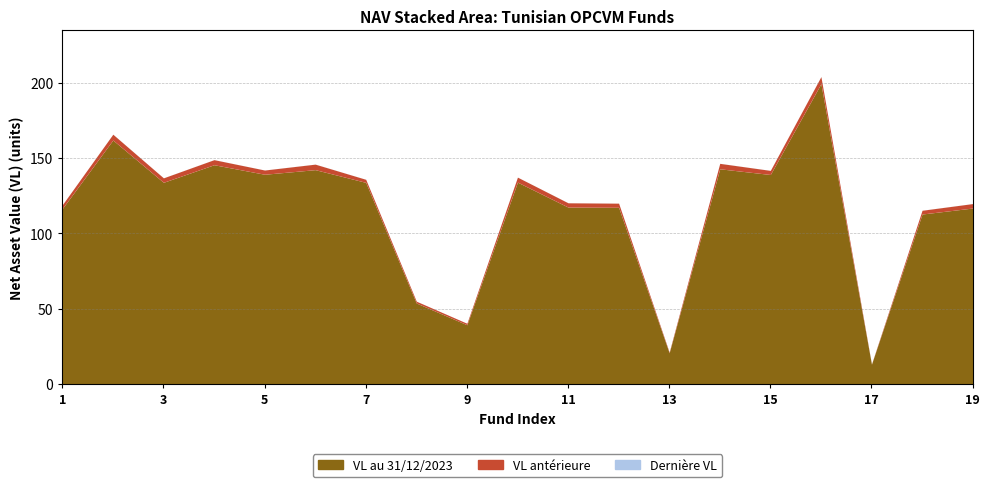

Reading right to left, what are all the values shown in this chart?

VL au 31/12/2023: ATTIJARI FCP OBLIGATAIRE=116.8	FCP SMART EQUILIBRE OBLIGATAIRE=112.9	FCP SALAMETT PLUS=13.2	FCP BNA CAPITALISATION=199.4	FCP WAFA OBLIGATAIRE CAPITALISATION=139.1	MCP SAFE FUND=142.9	FCP SALAMETT CAP=20.8	INTERNATIONALE OBLIGATAIRE SICAV=117.3	BTK SICAV=117.5	POSTE OBLIGATAIRE SICAV TANIT=134.0	SICAV BH CAPITALISATION=39.4	SICAV AMEN=53.8	FINA O SICAV=133.9	FIDELITY SICAV PLUS=142.3	LA GENERALE OBLIG-SICAV=139.3	SICAV L EPARGNE OBLIGATAIRE=145.6	UNION FINANCIERE SALAMMBO SICAV=133.9	SICAV PATRIMOINE OBLIGATAIRE=162.0	TUNISIE SICAV=116.5
VL anterieure: ATTIJARI FCP OBLIGATAIRE=119.8	FCP SMART EQUILIBRE OBLIGATAIRE=115.4	FCP SALAMETT PLUS=13.4	FCP BNA CAPITALISATION=204.0	FCP WAFA OBLIGATAIRE CAPITALISATION=141.8	MCP SAFE FUND=146.5	FCP SALAMETT CAP=21.2	INTERNATIONALE OBLIGATAIRE SICAV=120.1	BTK SICAV=120.3	POSTE OBLIGATAIRE SICAV TANIT=137.3	SICAV BH CAPITALISATION=40.4	SICAV AMEN=55.0	FINA O SICAV=135.9	FIDELITY SICAV PLUS=146.0	LA GENERALE OBLIG-SICAV=142.1	SICAV L EPARGNE OBLIGATAIRE=148.9	UNION FINANCIERE SALAMMBO SICAV=136.9	SICAV PATRIMOINE OBLIGATAIRE=165.8	TUNISIE SICAV=119.0
Derniere VL: ATTIJARI FCP OBLIGATAIRE=119.8	FCP SMART EQUILIBRE OBLIGATAIRE=115.4	FCP SALAMETT PLUS=13.4	FCP BNA CAPITALISATION=204.1	FCP WAFA OBLIGATAIRE CAPITALISATION=141.8	MCP SAFE FUND=146.5	FCP SALAMETT CAP=21.2	INTERNATIONALE OBLIGATAIRE SICAV=120.1	BTK SICAV=120.3	POSTE OBLIGATAIRE SICAV TANIT=137.4	SICAV BH CAPITALISATION=40.4	SICAV AMEN=55.0	FINA O SICAV=135.9	FIDELITY SICAV PLUS=146.0	LA GENERALE OBLIG-SICAV=142.1	SICAV L EPARGNE OBLIGATAIRE=149.0	UNION FINANCIERE SALAMMBO SICAV=136.9	SICAV PATRIMOINE OBLIGATAIRE=165.9	TUNISIE SICAV=119.0